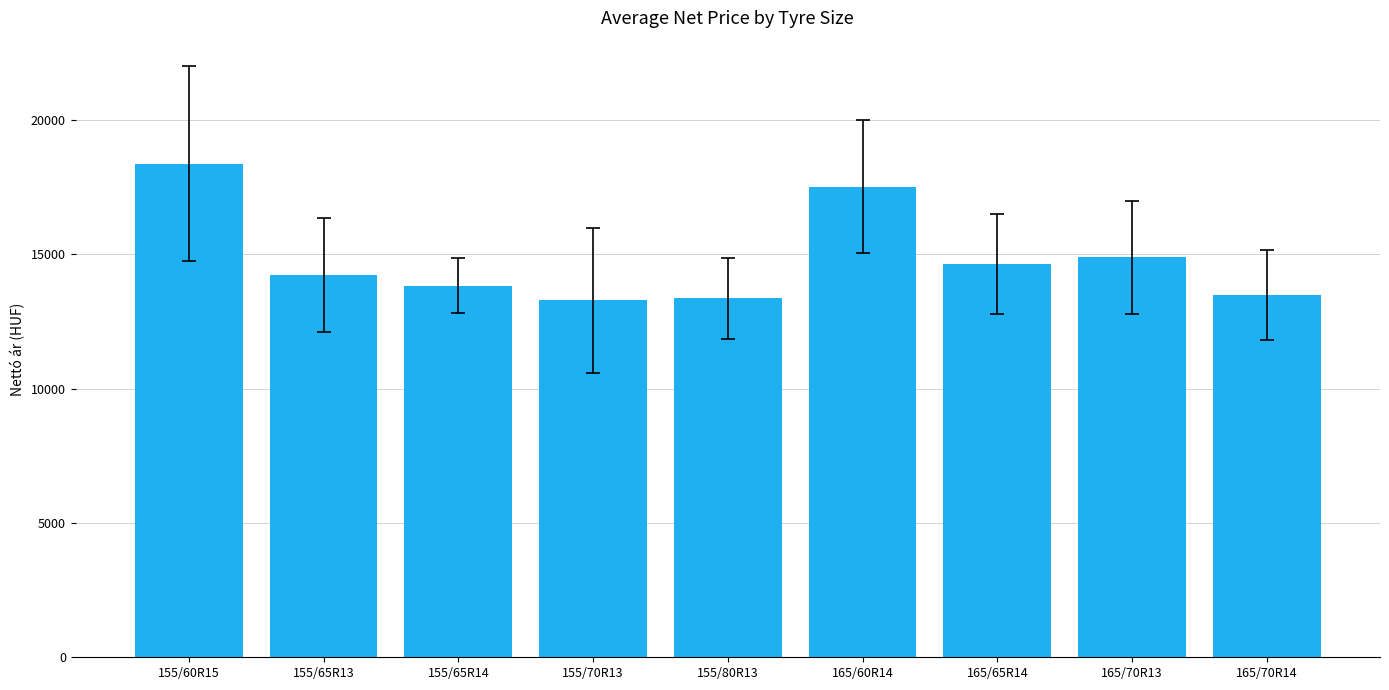

The chart shows a value of 13353.6 at 155/80R13. True or false?

True